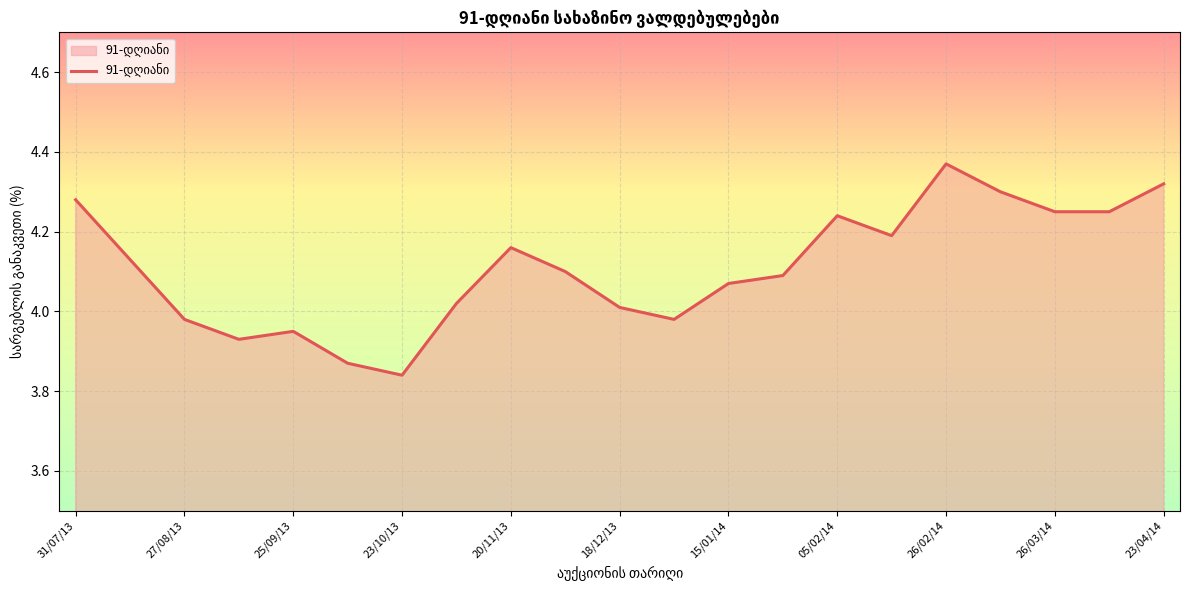

What is the difference between the maximum and minimum values?

0.5